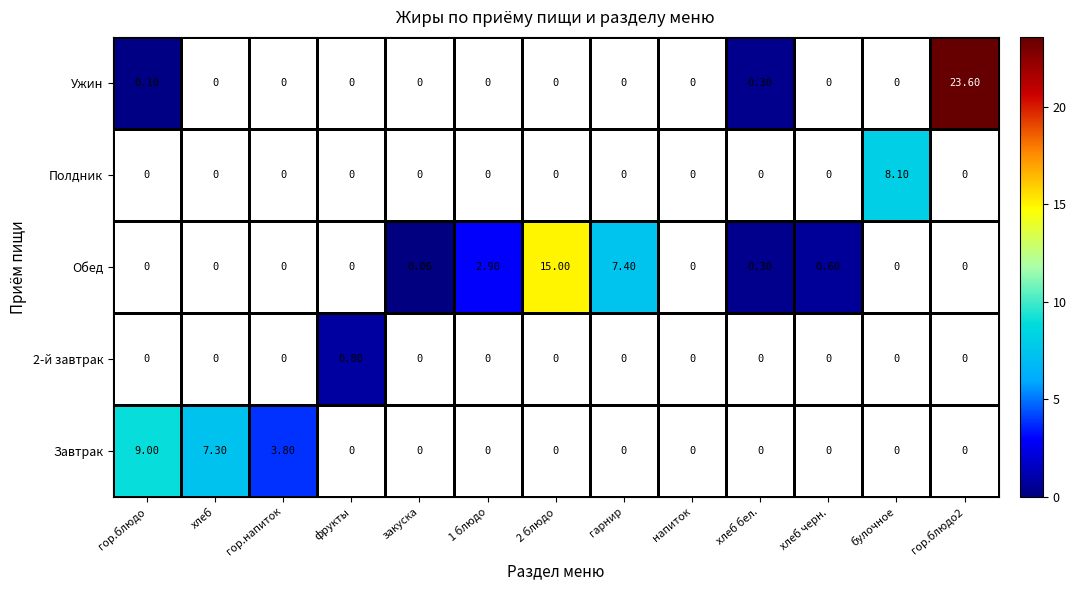

At which category is the sum across all series the highest?

гор.блюдо2